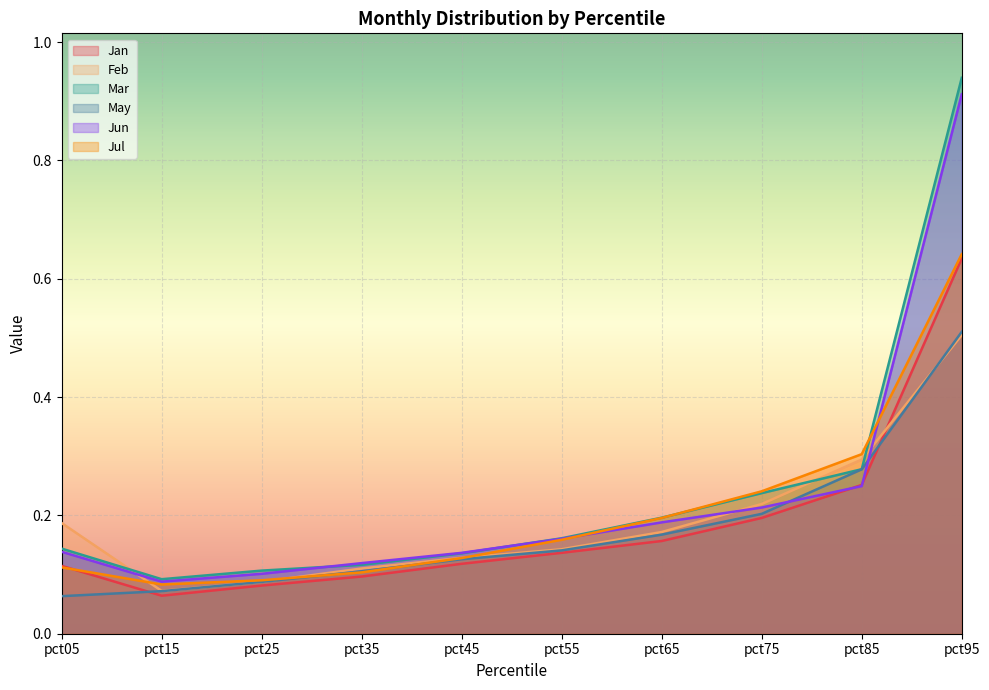

What is the difference between the maximum and minimum values in the Jan series?

0.6